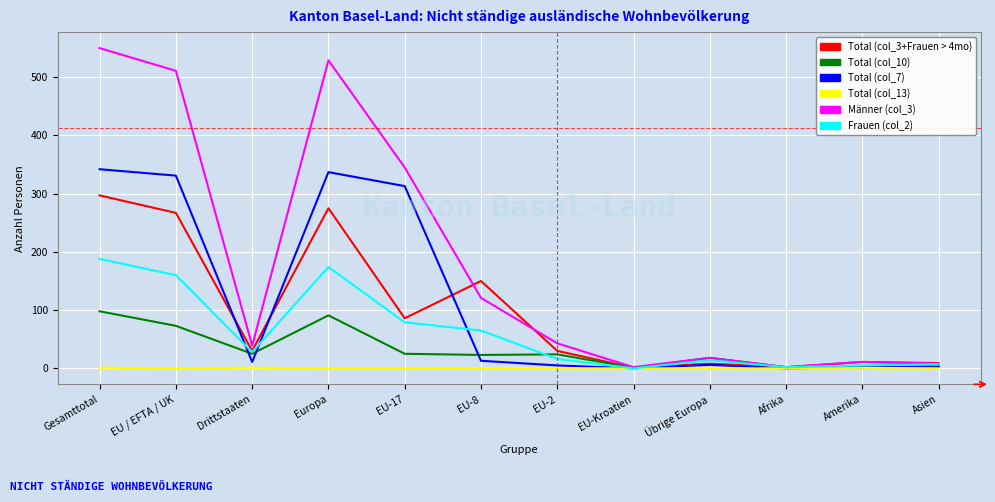

List the series in order of their peak value, highest first.

Männer (col_3), Total (col_7), Total (col_3+Frauen > 4mo), Frauen (col_2), Total (col_10), Total (col_13)